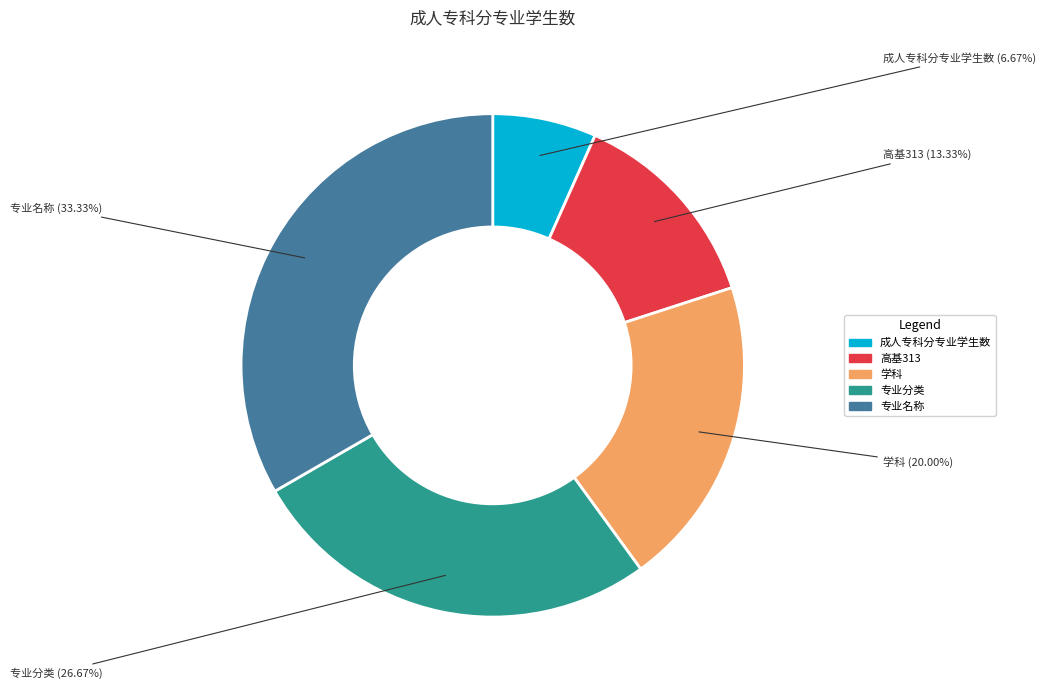

How many segments does this pie chart have?

5